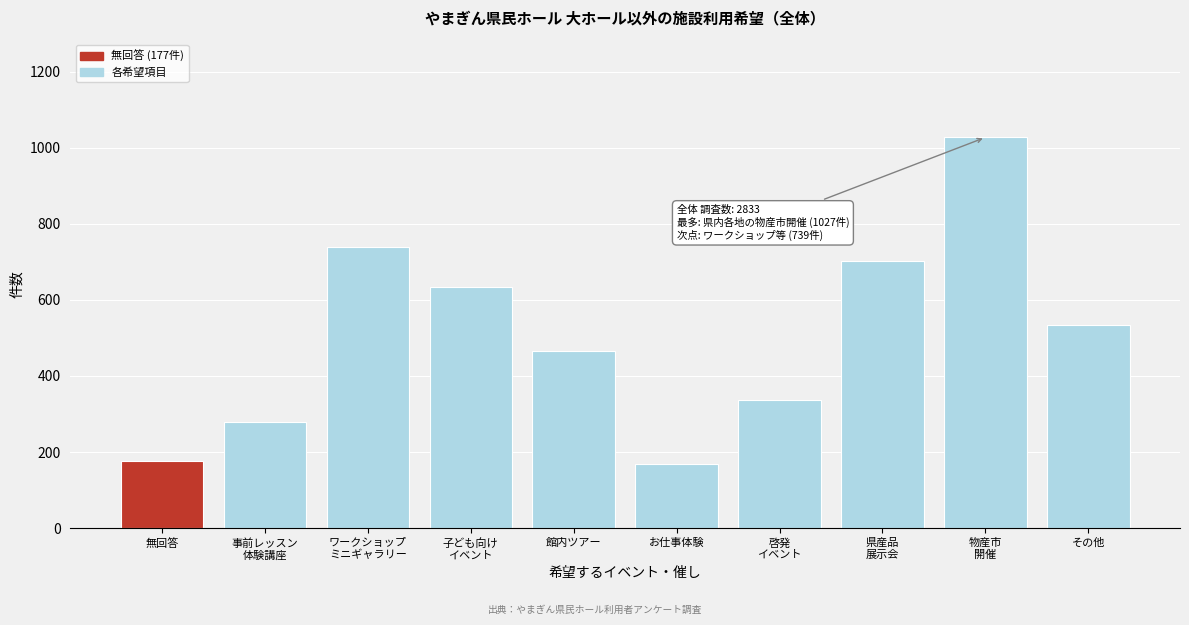

Reading left to right, what are all the values shown in this chart?

177	280	739	635	465	169	337	703	1027	535